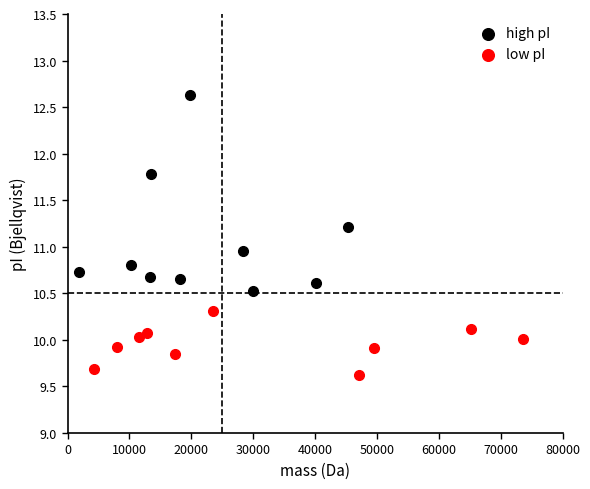

Which series reaches the maximum Y coordinate?

high pI